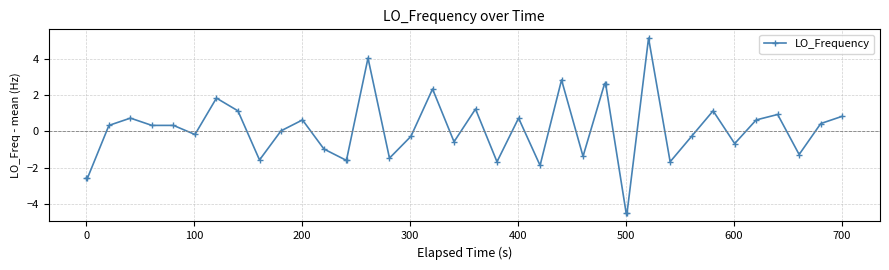

What is the value of the 32nd point from the left?

-1.7